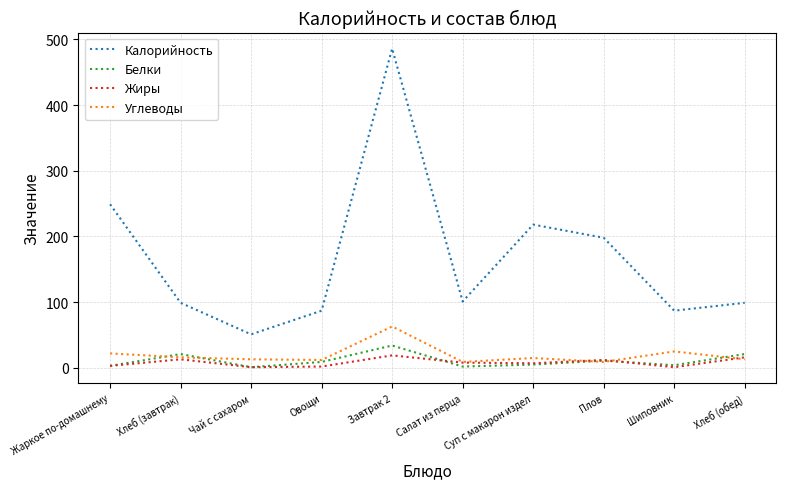

What is the sum of the Калорийность values at Жаркое по-домашнему and Плов?

447